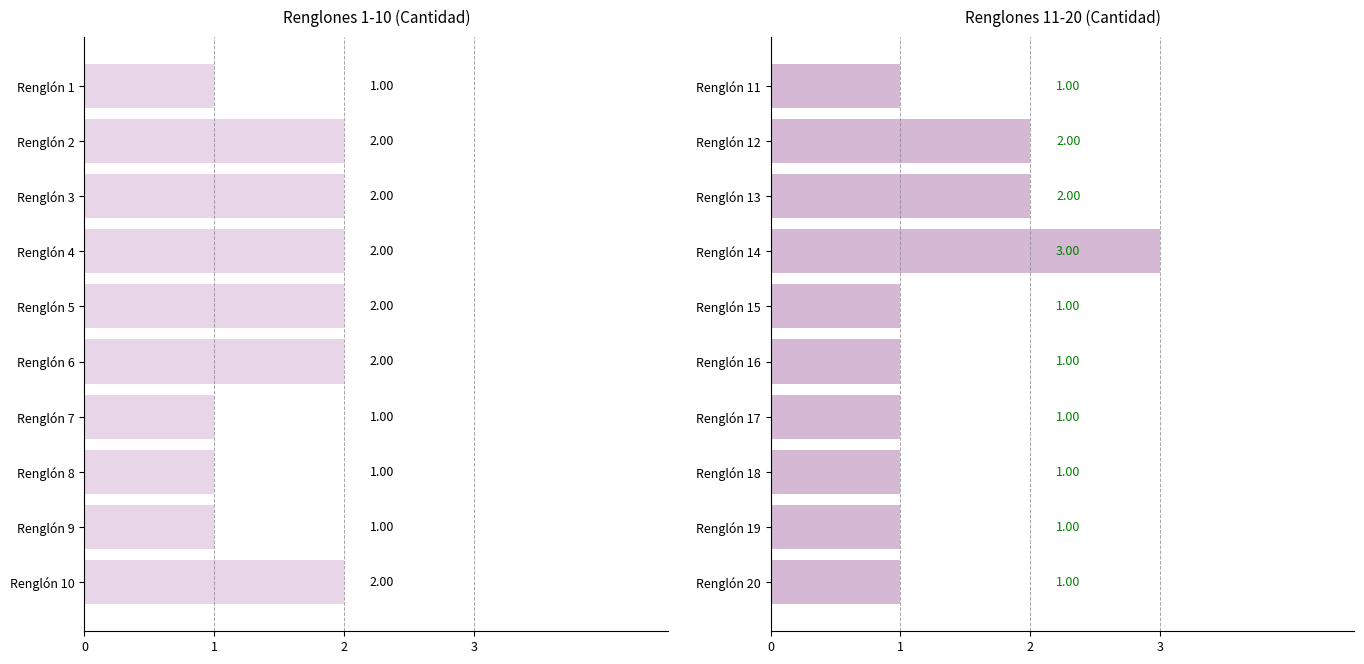

What are all the series names shown in the legend?

Cantidad (1-10), Cantidad (11-20)